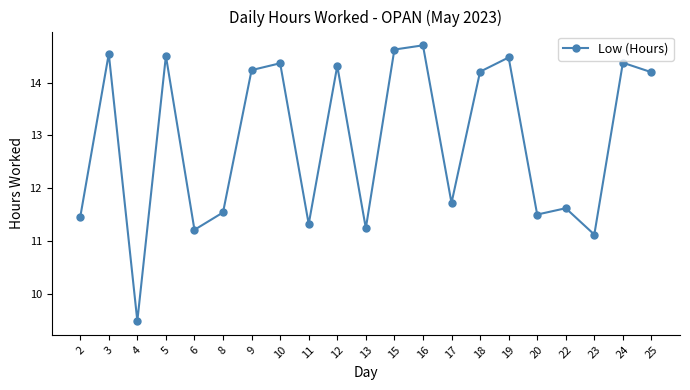

The chart shows a value of 7.4 at 10. True or false?

False